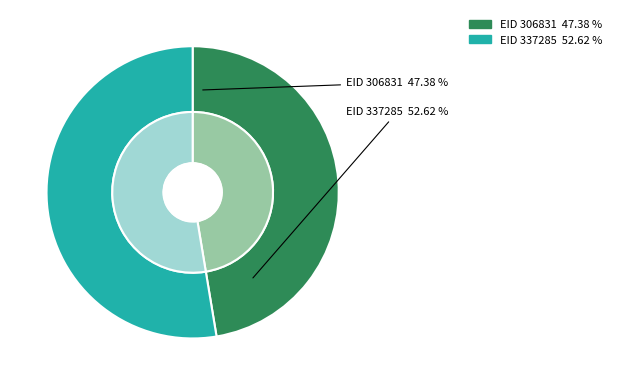

The 306831 slice represents 47% of the pie. True or false?

True